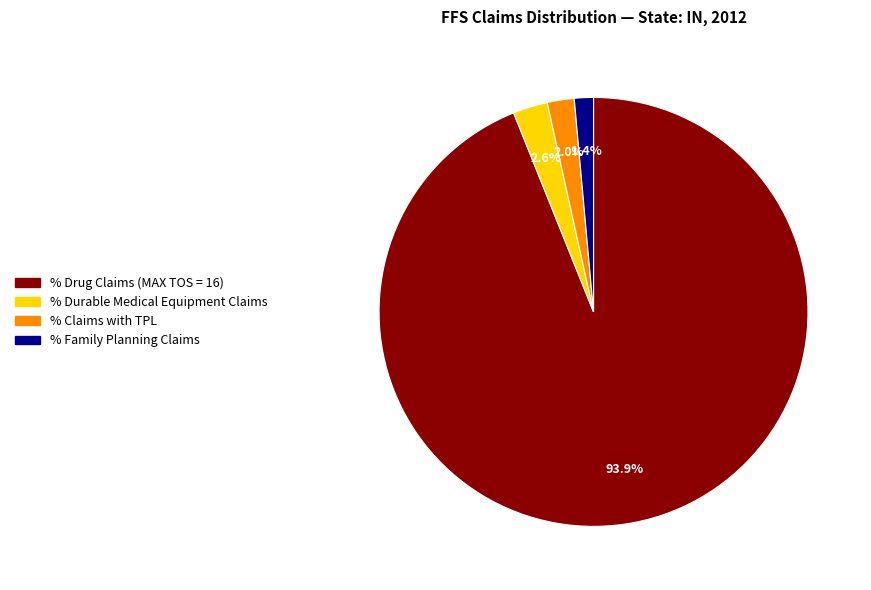

What is the total percentage of % Durable Medical Equipment Claims and % Claims with TPL?

4.6%